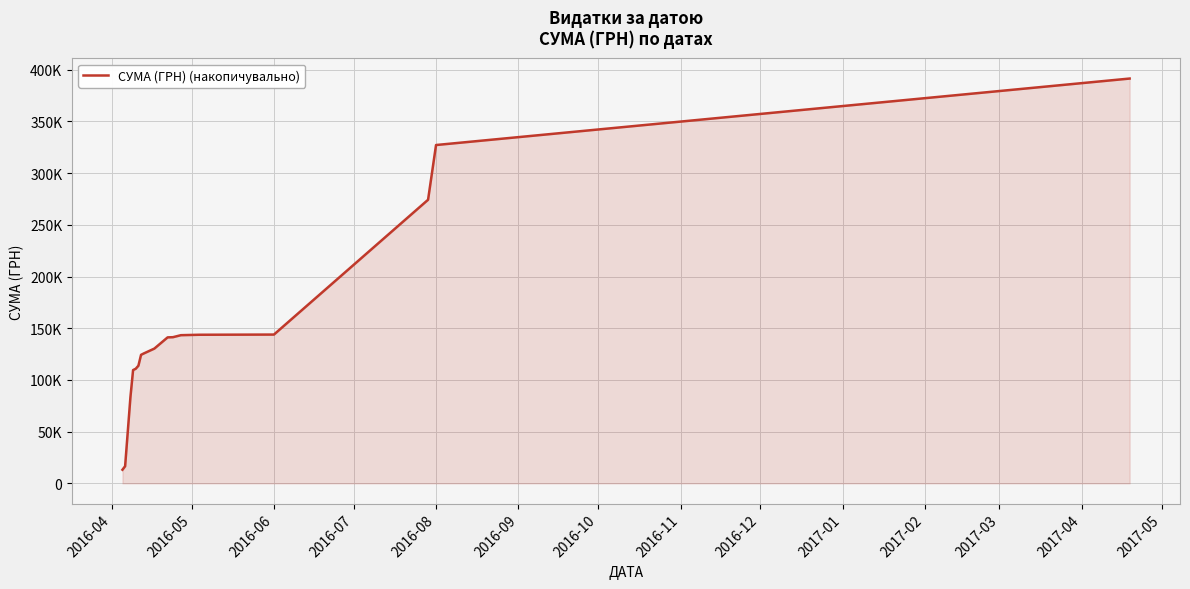

What is the greatest value displayed?

391499.4